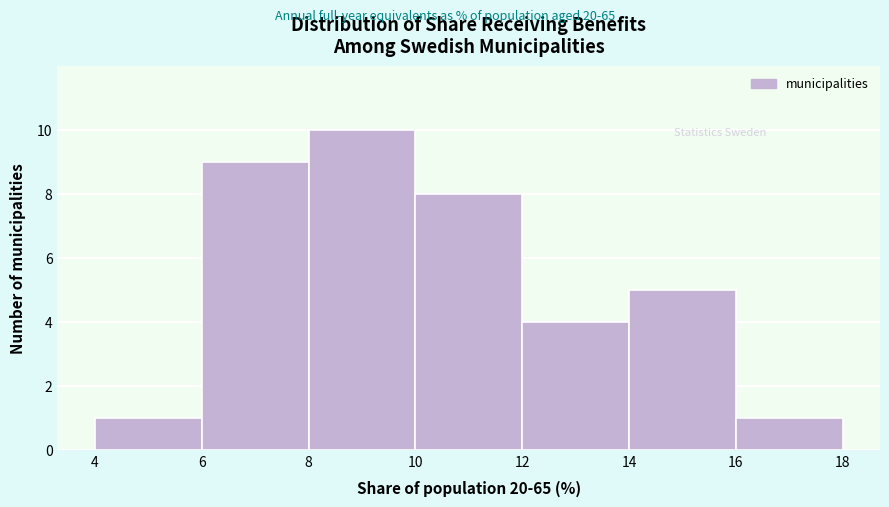

Which range on the x-axis has the tallest bar?

8 to 10